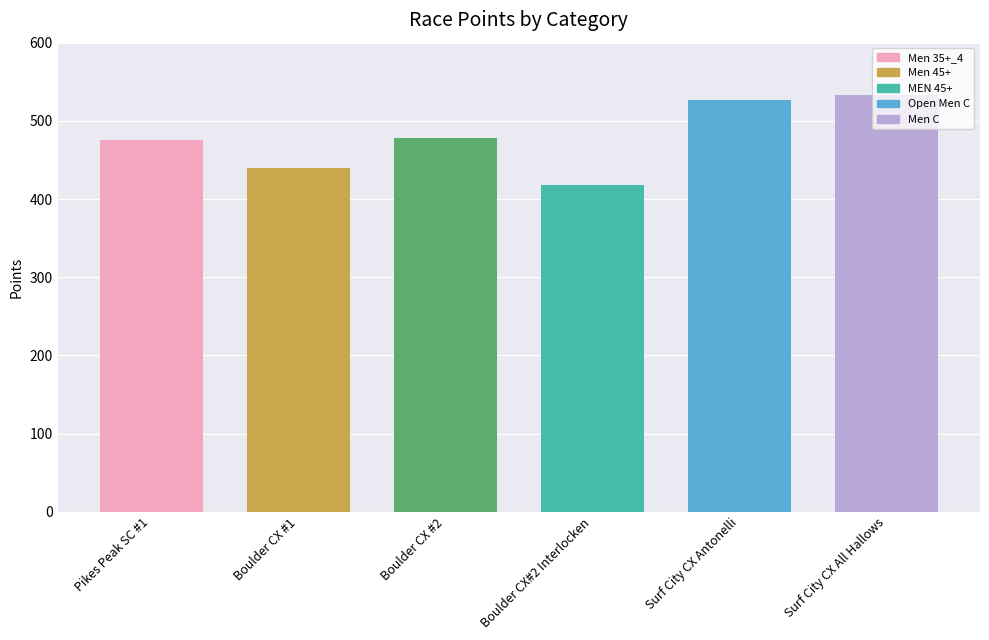

Reading right to left, list all the values displayed in this chart.

Men C=532.6	Open Men C=527.1	MEN 45+=417.9	Men 45+=477.5	Men 45+=440.0	Men 35+_4=475.2